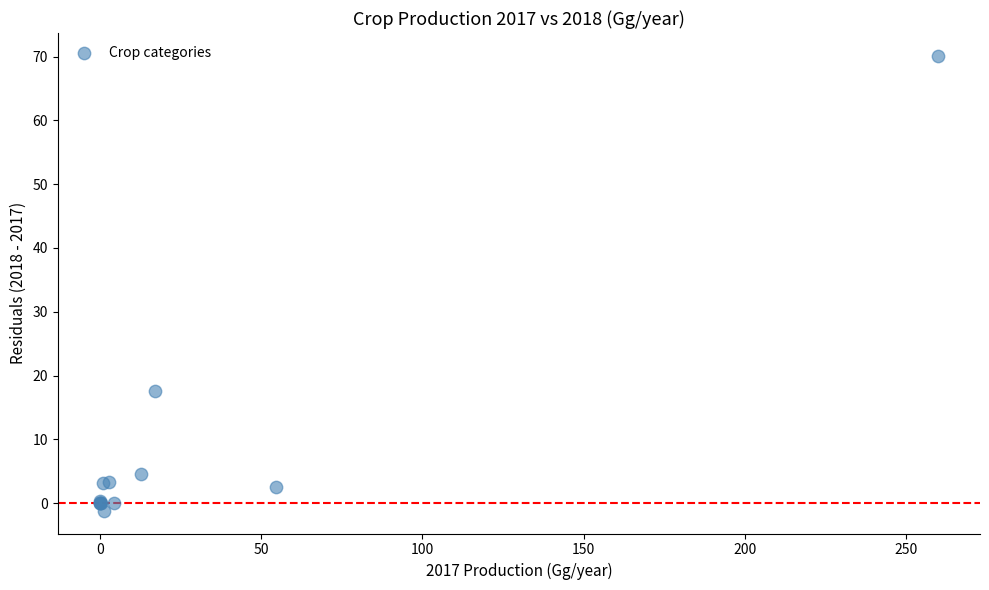

What Y value in the scatter plot is closest to 34?

17.6